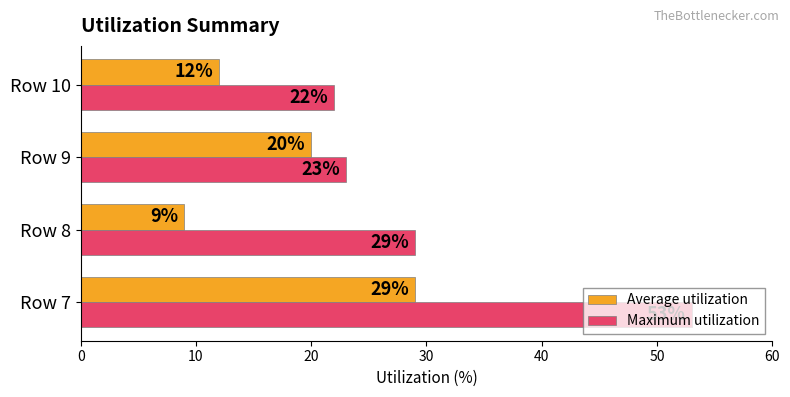

Is the value of Maximum utilization at Row 8 greater than the value of Average utilization at Row 9?

Yes